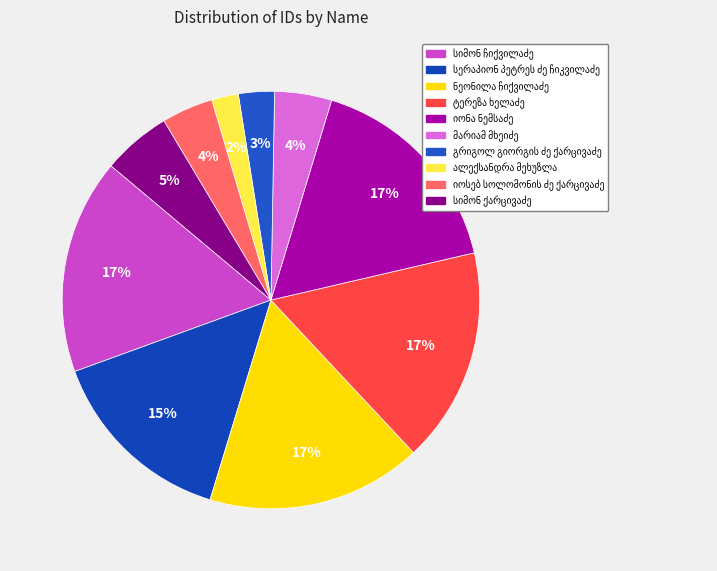

Count the number of slices in the pie.

10